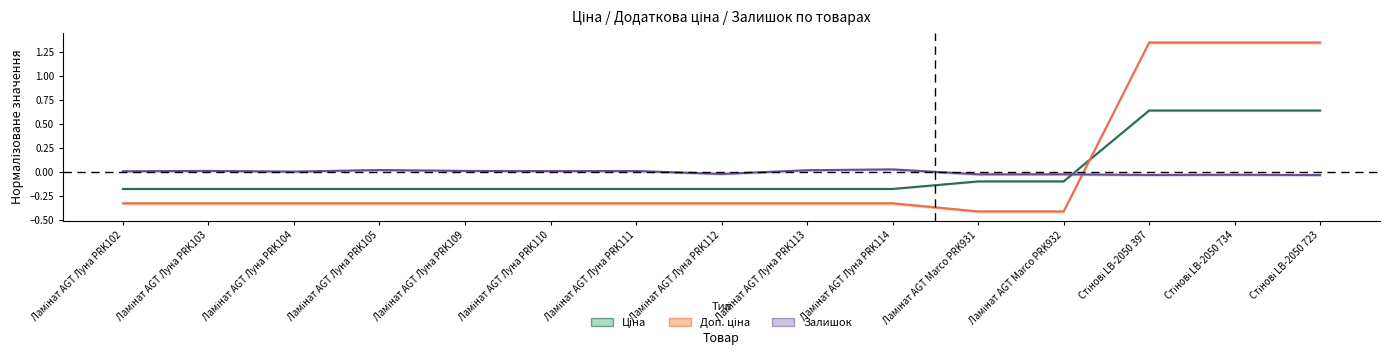

Between which two adjacent categories do Доп. ціна and Залишок first intersect?

Ламінат AGT Marco PRK932 and Стінові LB-2050 397